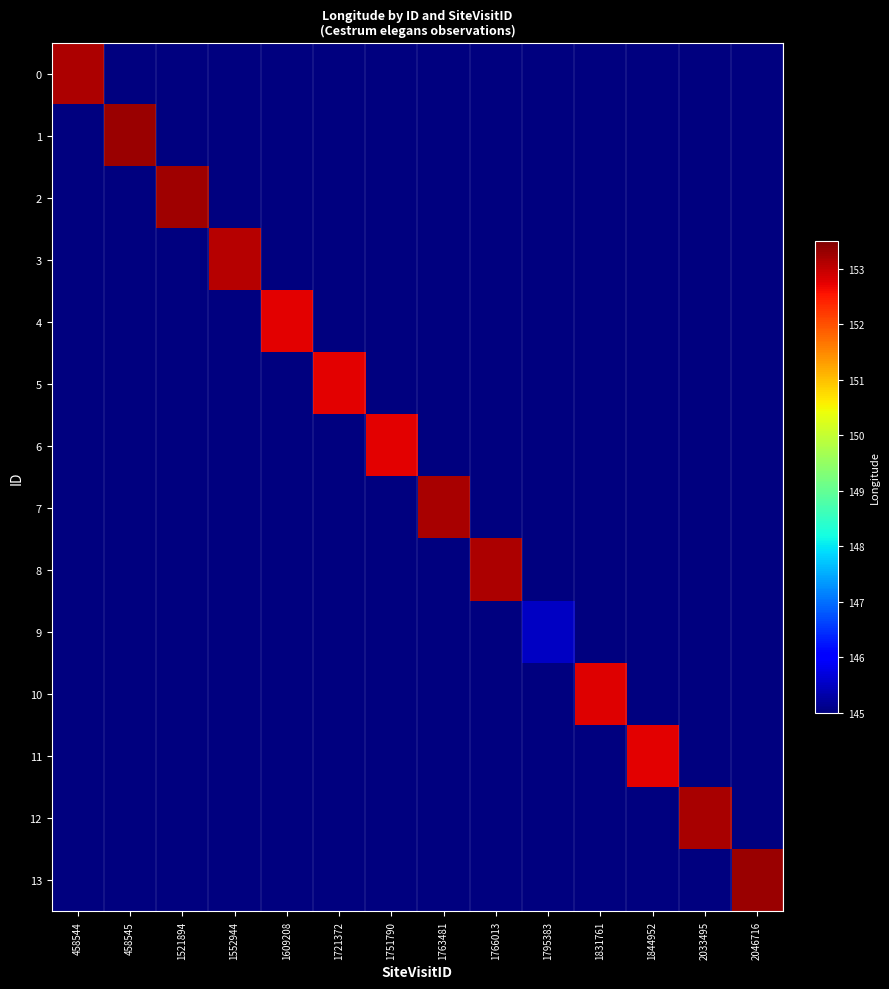

Rank the series at 1721372 from highest to lowest value.

5, 0, 1, 2, 3, 4, 6, 7, 8, 9, 10, 11, 12, 13